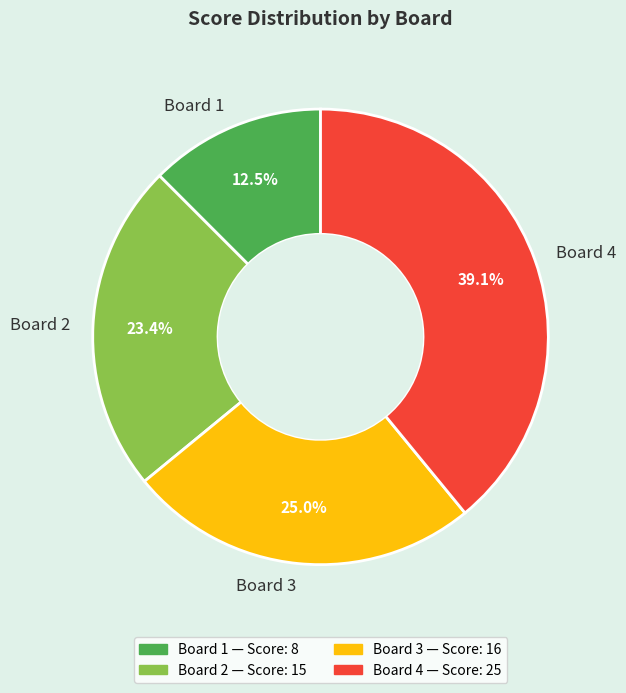

Is Board 1 the majority of the pie?

No